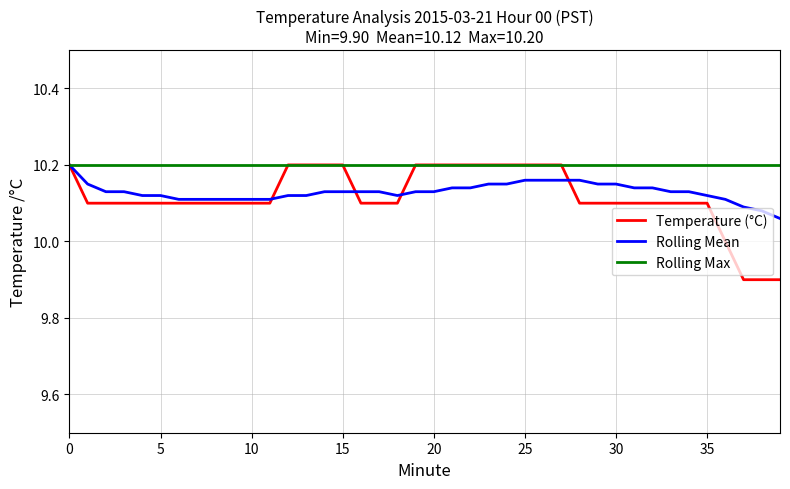

Which series has the widest spread of values?

Temperature (°C)